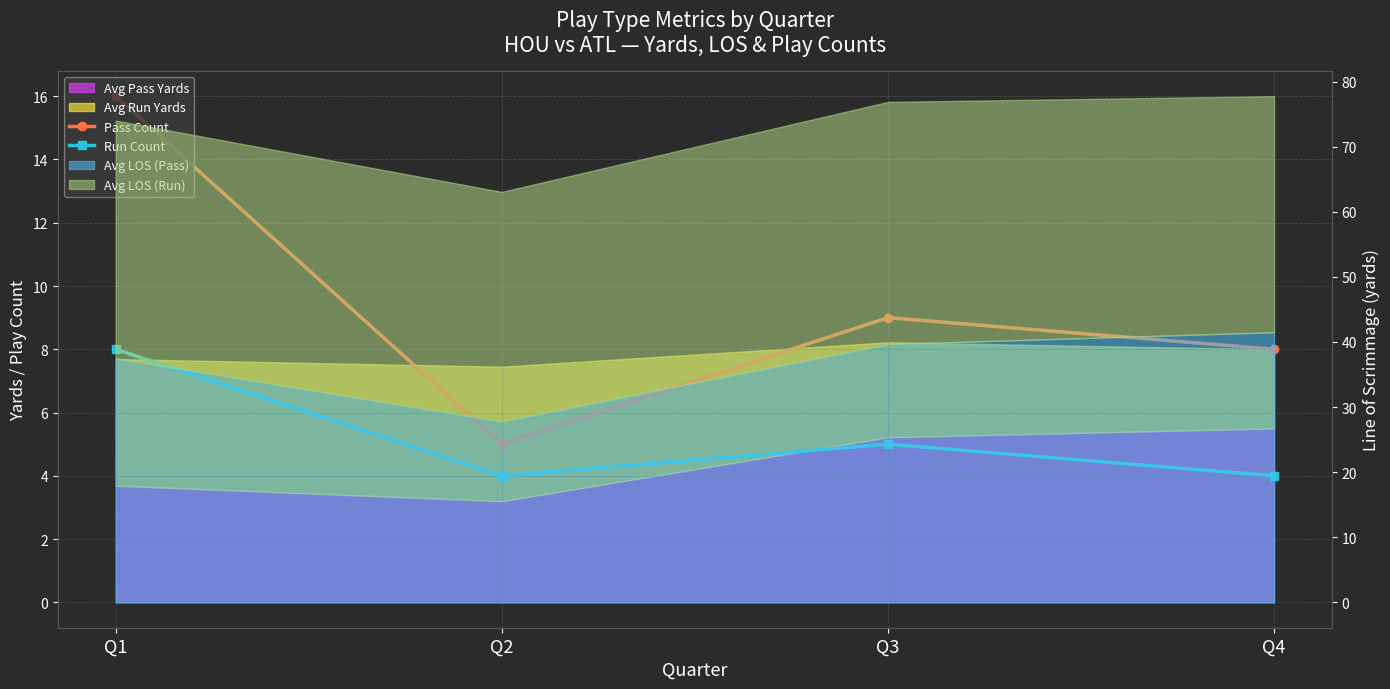

True or false: Run Count and Pass Count intersect in this chart.

False